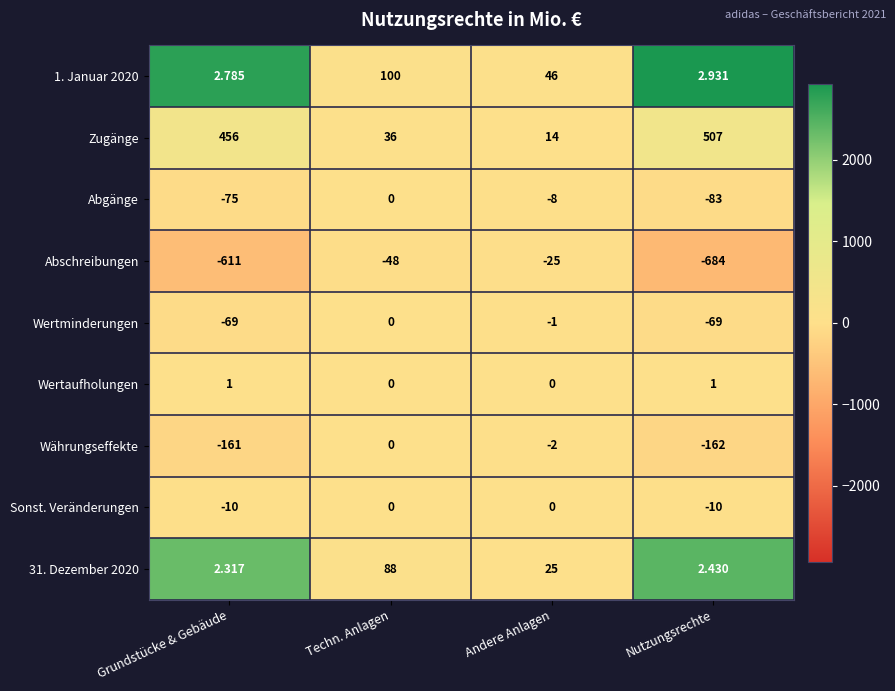

Which category has the highest value in the 1. Januar 2020 series?

Techn. Anlagen